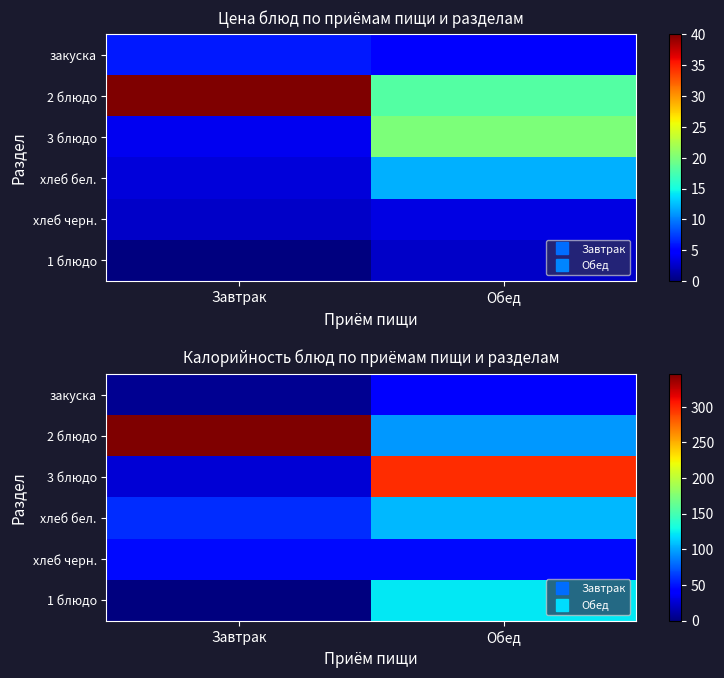

What is the spread (max minus min) of values at Обед?

255.3